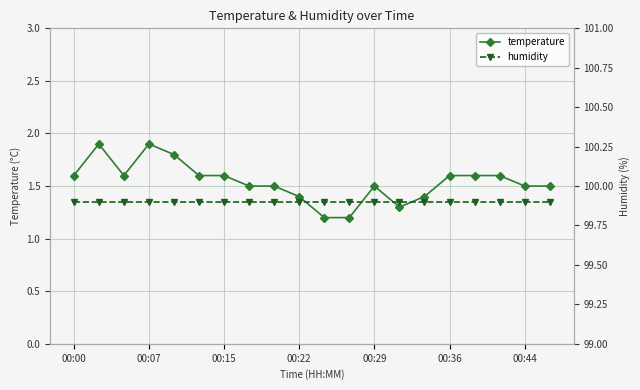

True or false: temperature and humidity intersect in this chart.

False